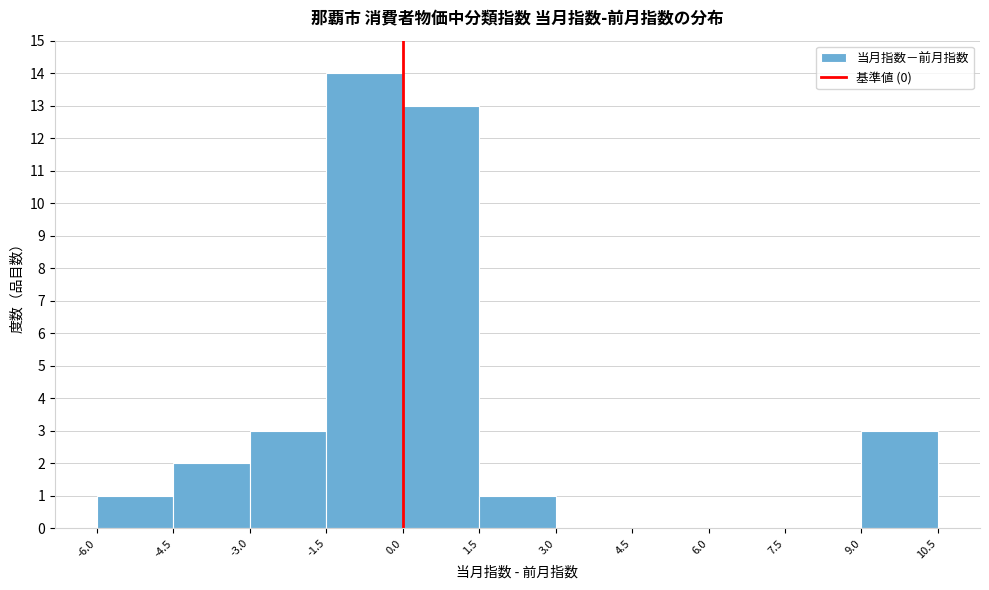

Reading left to right, transcribe this chart: for each bar, give the range it covers on the x-axis and its height. The values are not printed on the chart, so give them approximately, as read against the axis.

-6.0 to -4.5: 1
-4.5 to -3.0: 2
-3.0 to -1.5: 3
-1.5 to 0.0: 14
0.0 to 1.5: 13
1.5 to 3.0: 1
3.0 to 4.5: 0
4.5 to 6.0: 0
6.0 to 7.5: 0
7.5 to 9.0: 0
9.0 to 10.5: 3